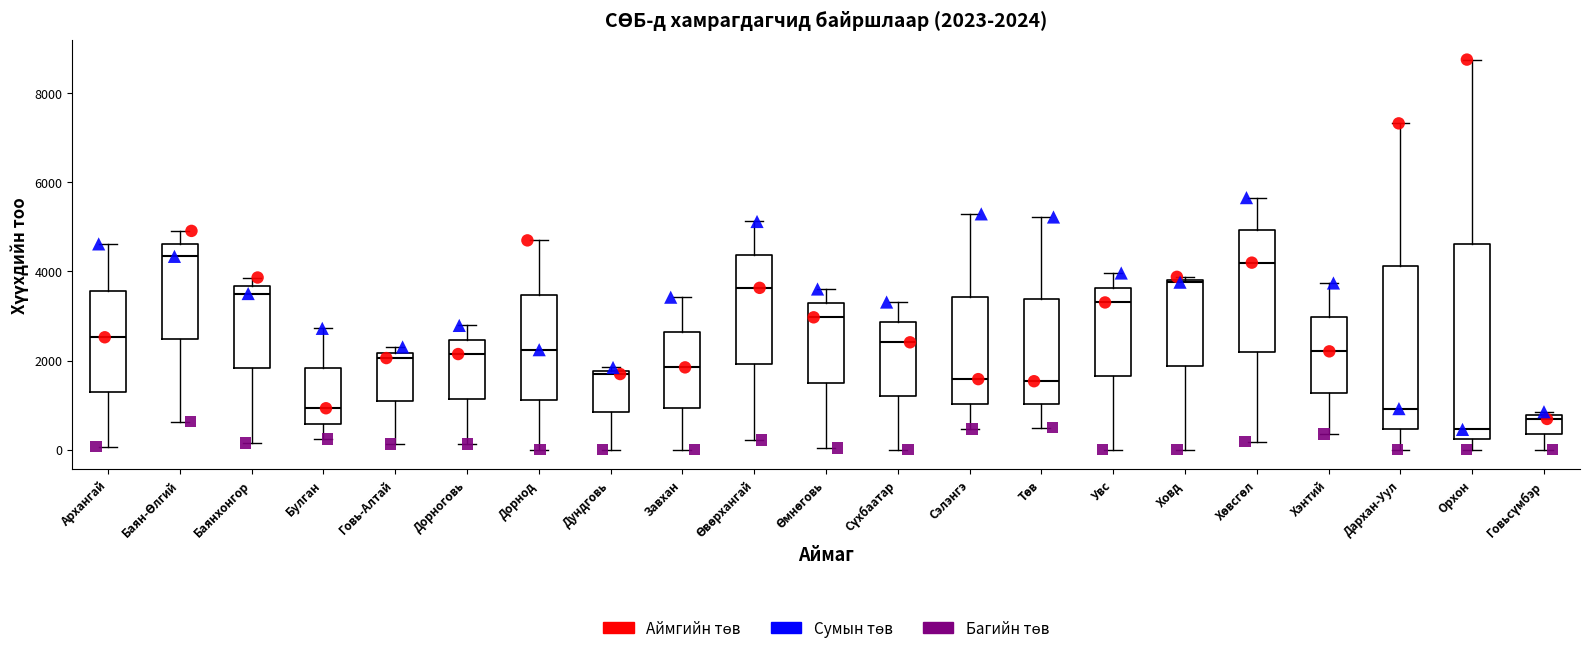

Which box is the tallest, from its lower edge to its upper edge?

Орхон